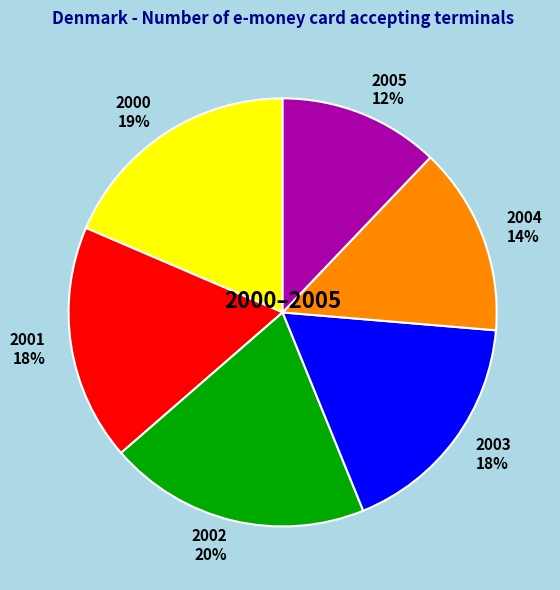

Is it true that 2003 is 18% of the pie?

True